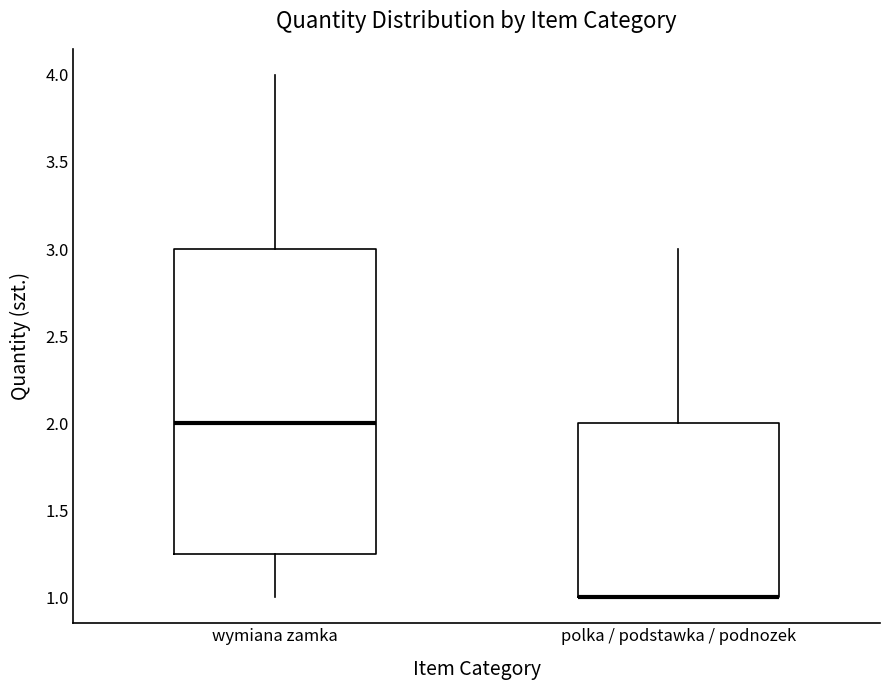

Comparing the boxes themselves (not the whiskers), which one is the tallest?

wymiana zamka